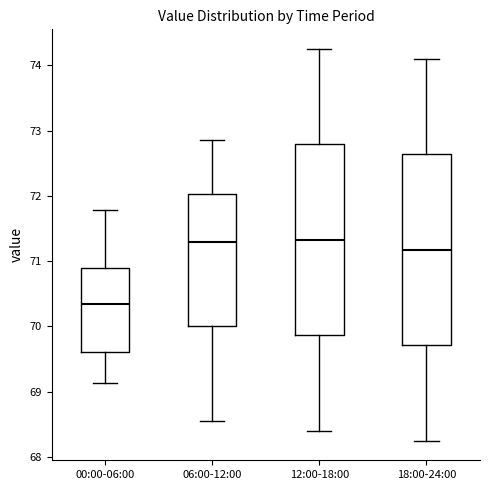

Reading left to right, read every box against the y-axis: the position of its median line, the range the box covers, and the ends of its whiskers. The values are not printed on the chart, so give them approximately, as read against the axis.

00:00-06:00: median 70.3, box 69.6 to 70.9, whiskers 69.1 to 71.8
06:00-12:00: median 71.3, box 70.0 to 72.0, whiskers 68.6 to 72.9
12:00-18:00: median 71.3, box 69.9 to 72.8, whiskers 68.4 to 74.3
18:00-24:00: median 71.2, box 69.7 to 72.6, whiskers 68.3 to 74.1